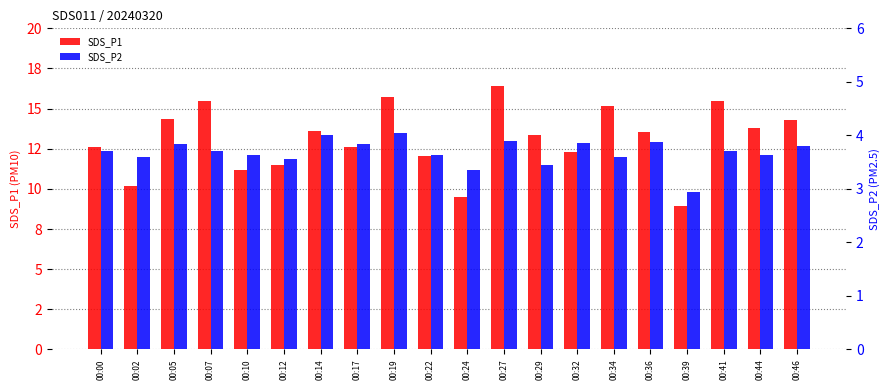

Between 00:07 and 00:27, which series saw the biggest shift?

SDS_P1